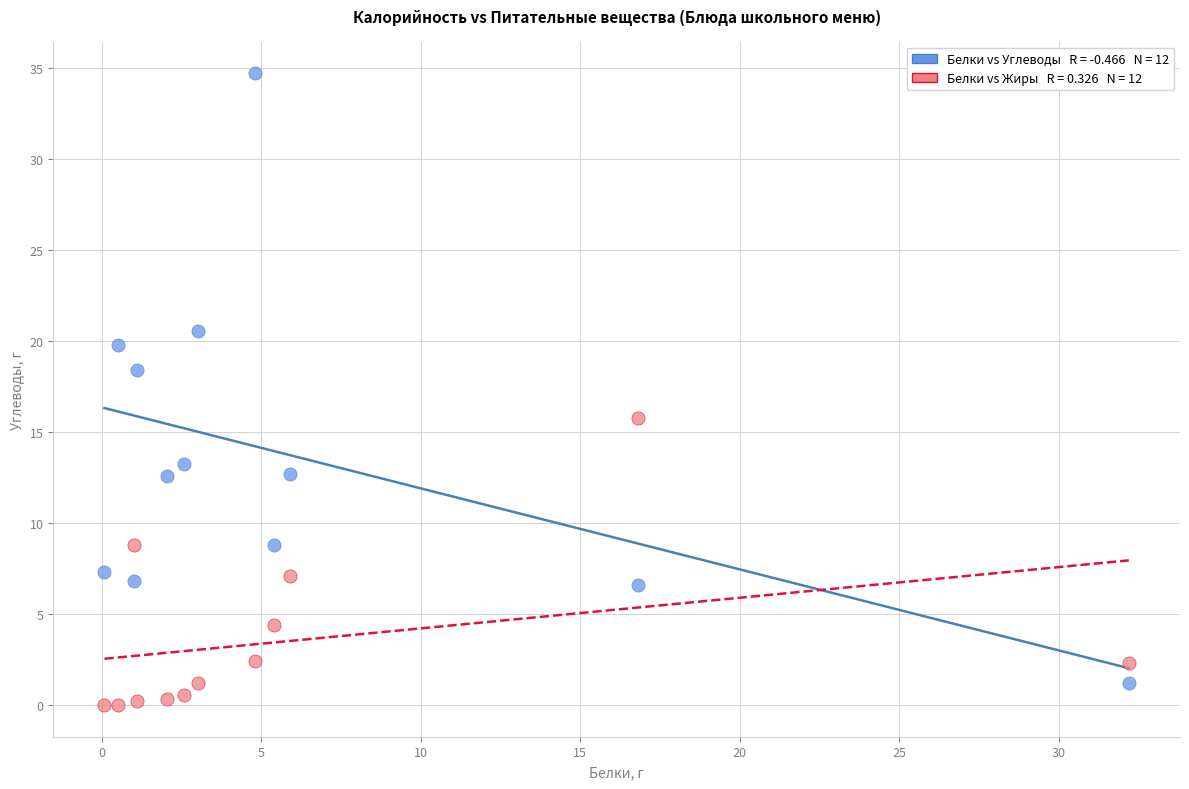

Across all data points, what is the range of X values (max minus min)?

32.1